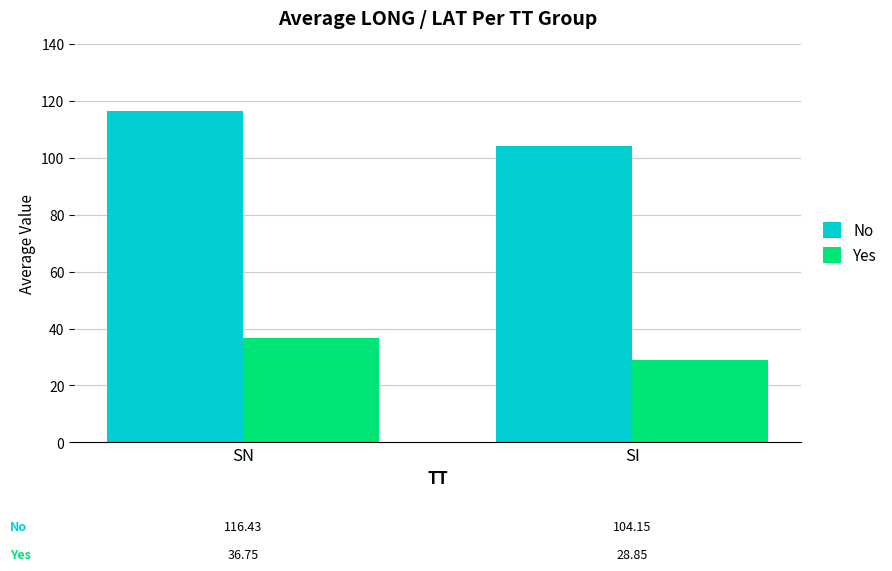

What is the minimum value shown in the chart?

28.9